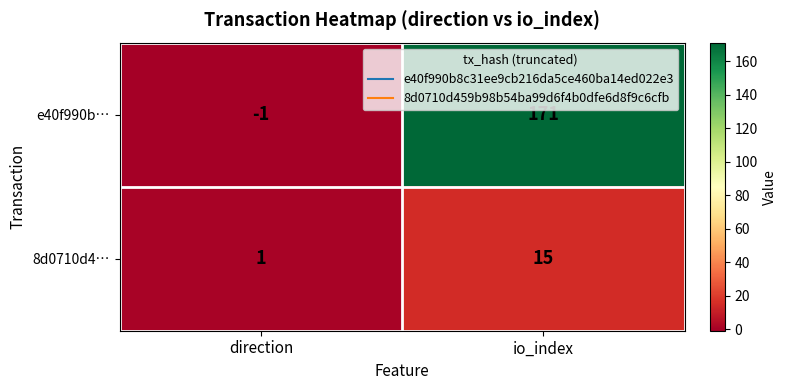

Reading left to right, transcribe all the data shown in this chart.

e40f990b…: -1	171
8d0710d4…: 1	15